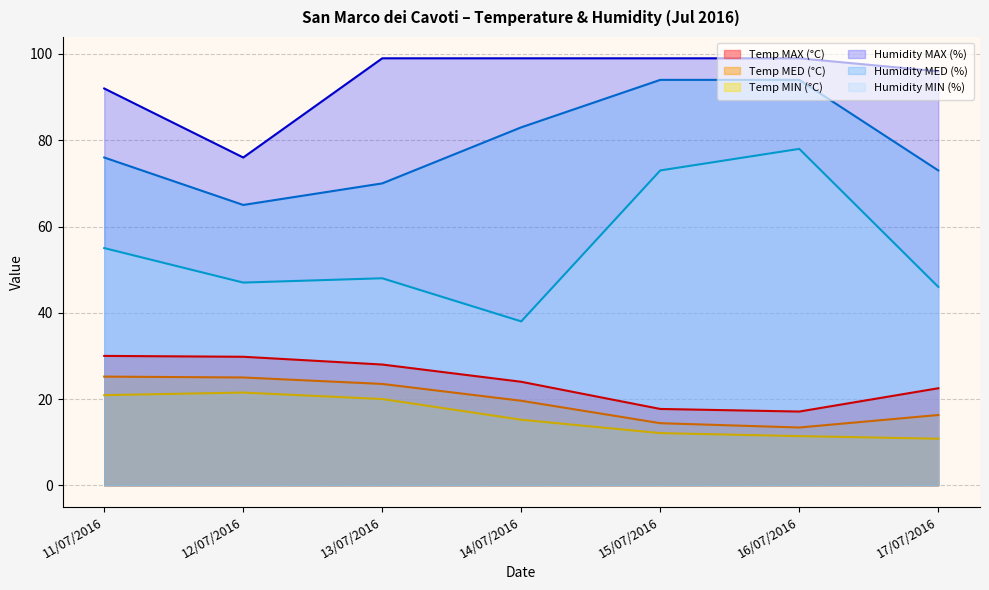

Rank the series by their maximum value, from lowest to highest.

Temp MIN (°C), Temp MED (°C), Temp MAX (°C), Humidity MIN (%), Humidity MED (%), Humidity MAX (%)